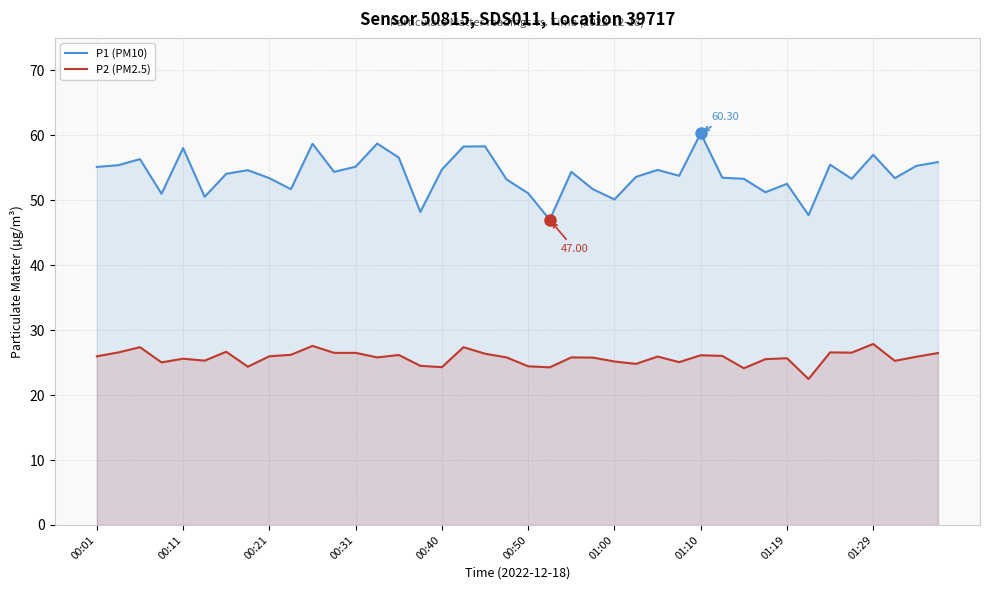

True or false: P2 (PM2.5) and P1 (PM10) cross at least once.

False